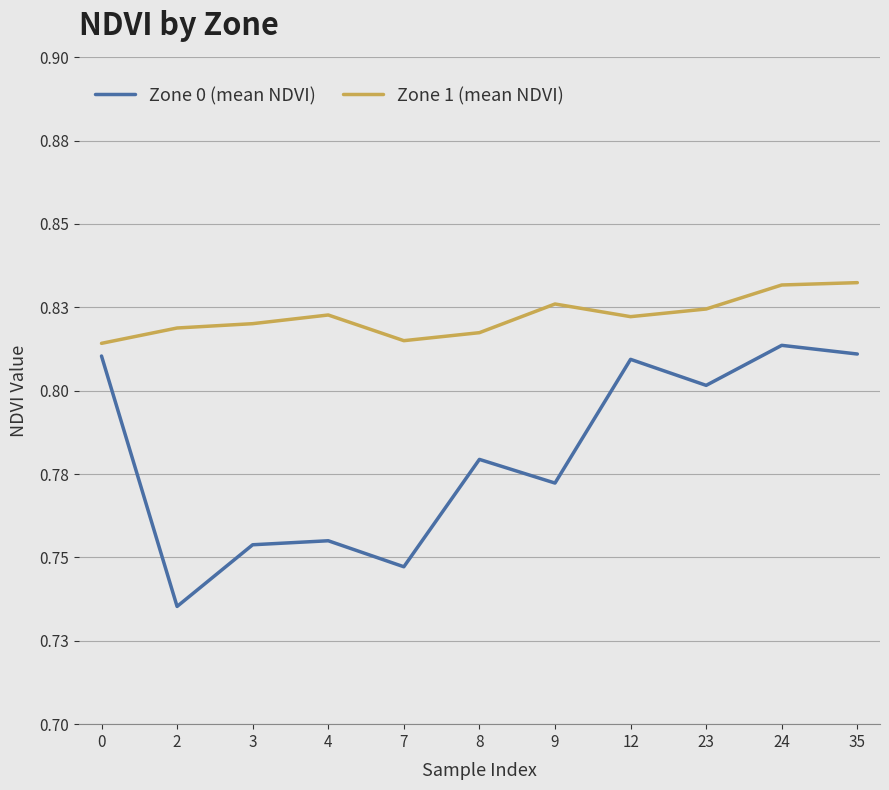

Rank the series by their average value, from highest to lowest.

Zone 1 (mean NDVI), Zone 0 (mean NDVI)